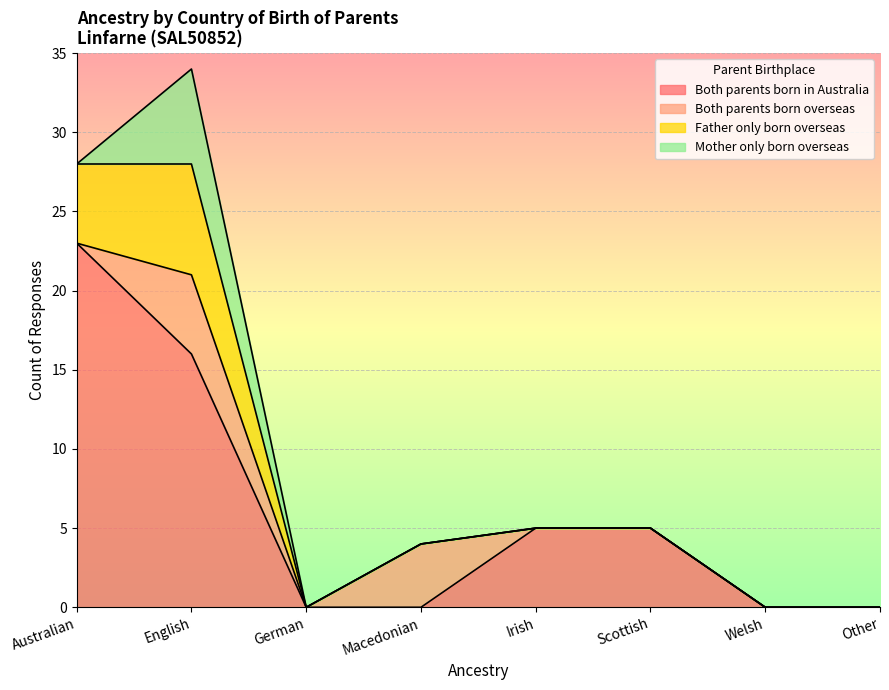

What is the difference between the maximum and second lowest values in the Mother only born overseas series?

6